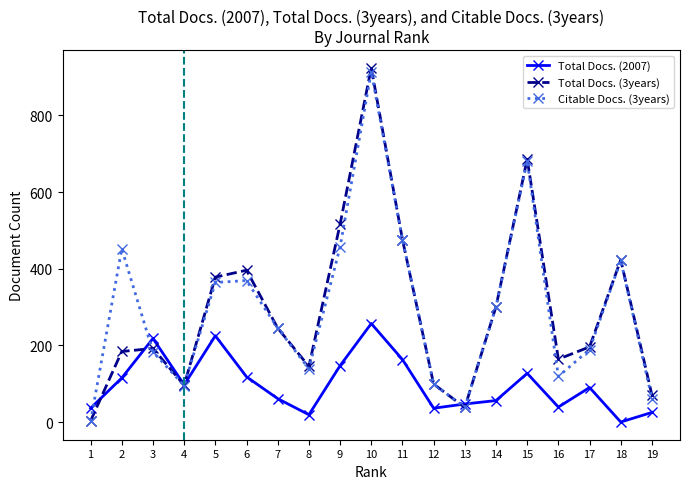

What is the total value across all series at 9?

1120